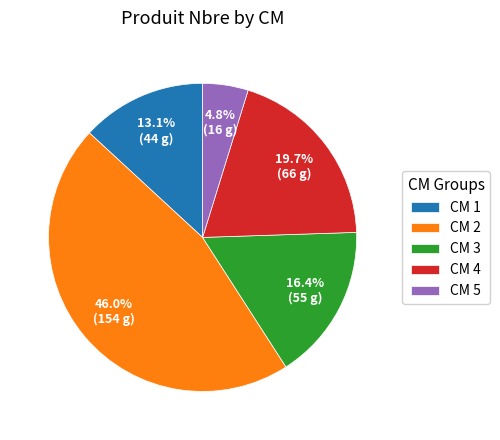

Combined, what portion of the pie is CM 2 and CM 4?

65.7%